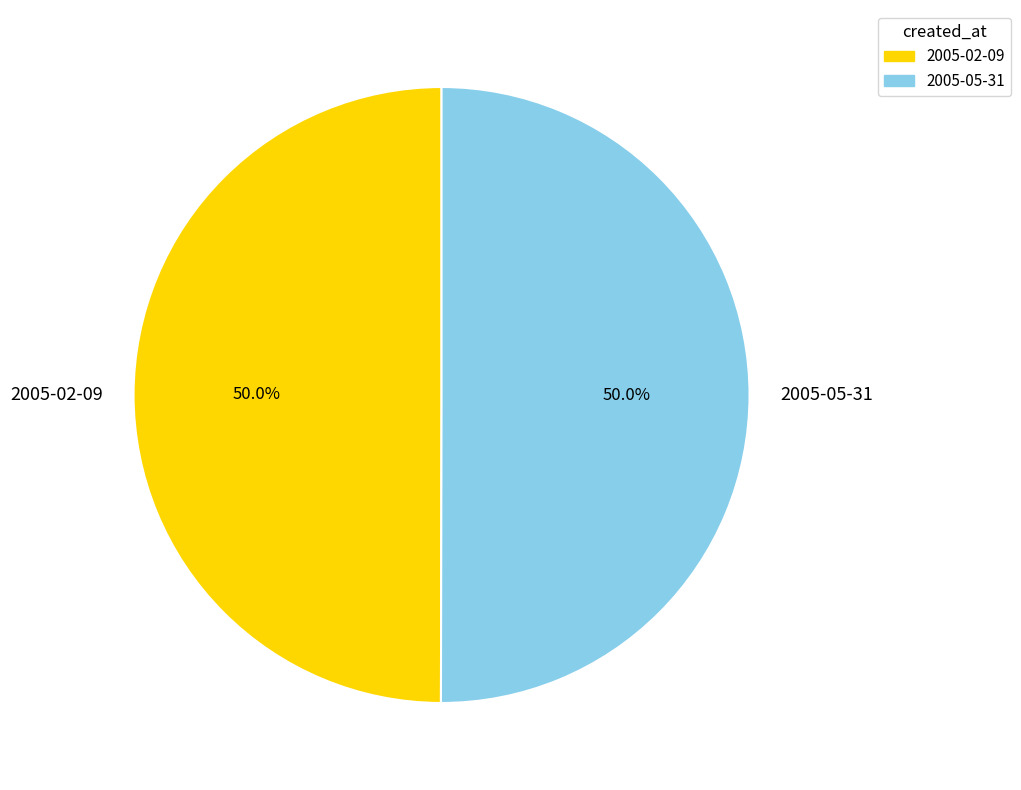

What percentage is NOT represented by 2005-02-09?

50.0%